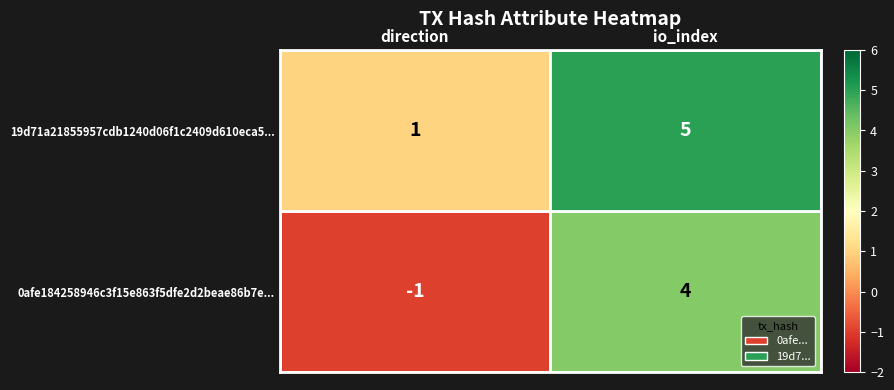

At which category does the chart reach its minimum across all series?

direction